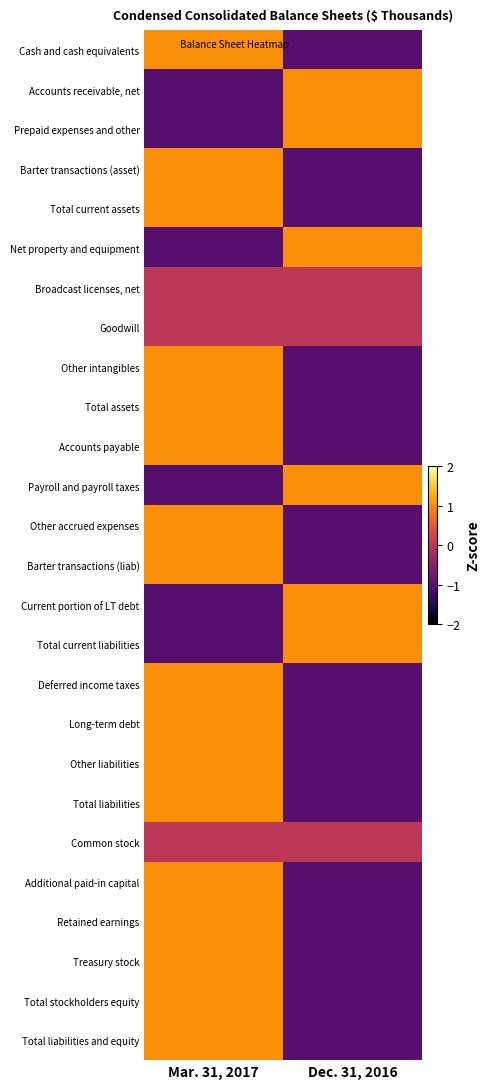

At how many categories does at least one series exceed 0?

2